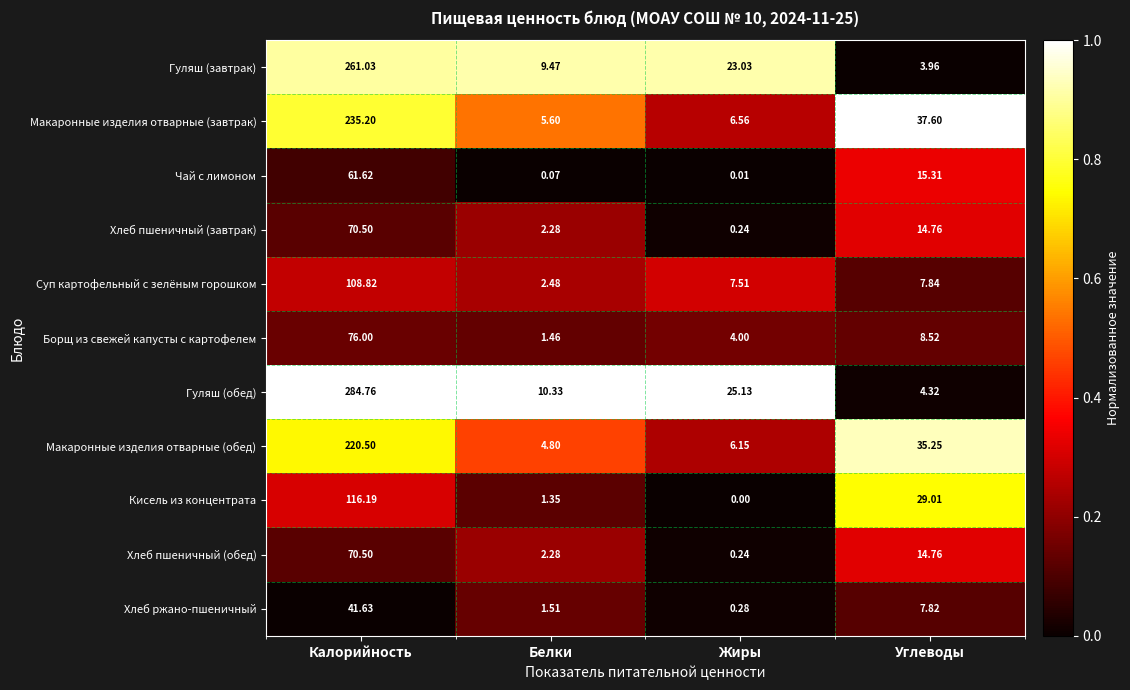

List the labels in order of Макаронные изделия отварные (завтрак) value, largest first.

Калорийность, Углеводы, Жиры, Белки